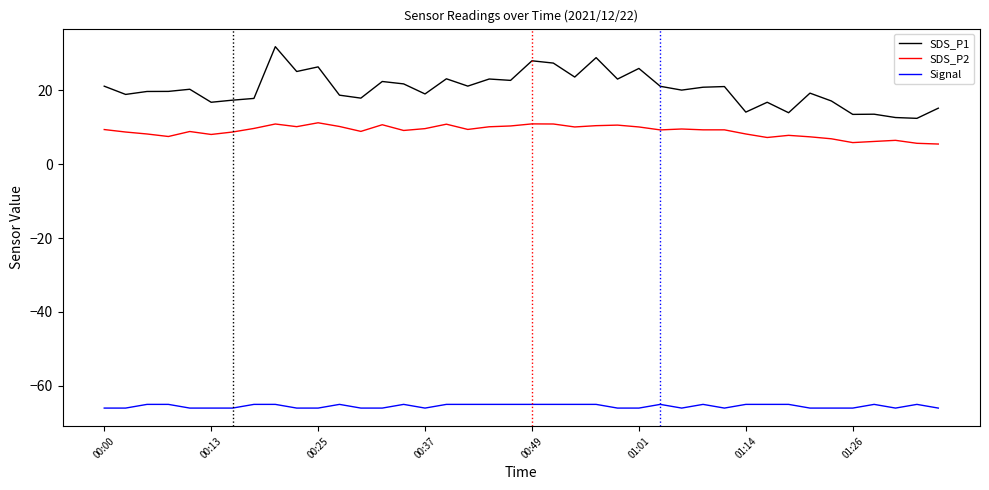

Rank the series by their maximum value, from highest to lowest.

SDS_P1, SDS_P2, Signal